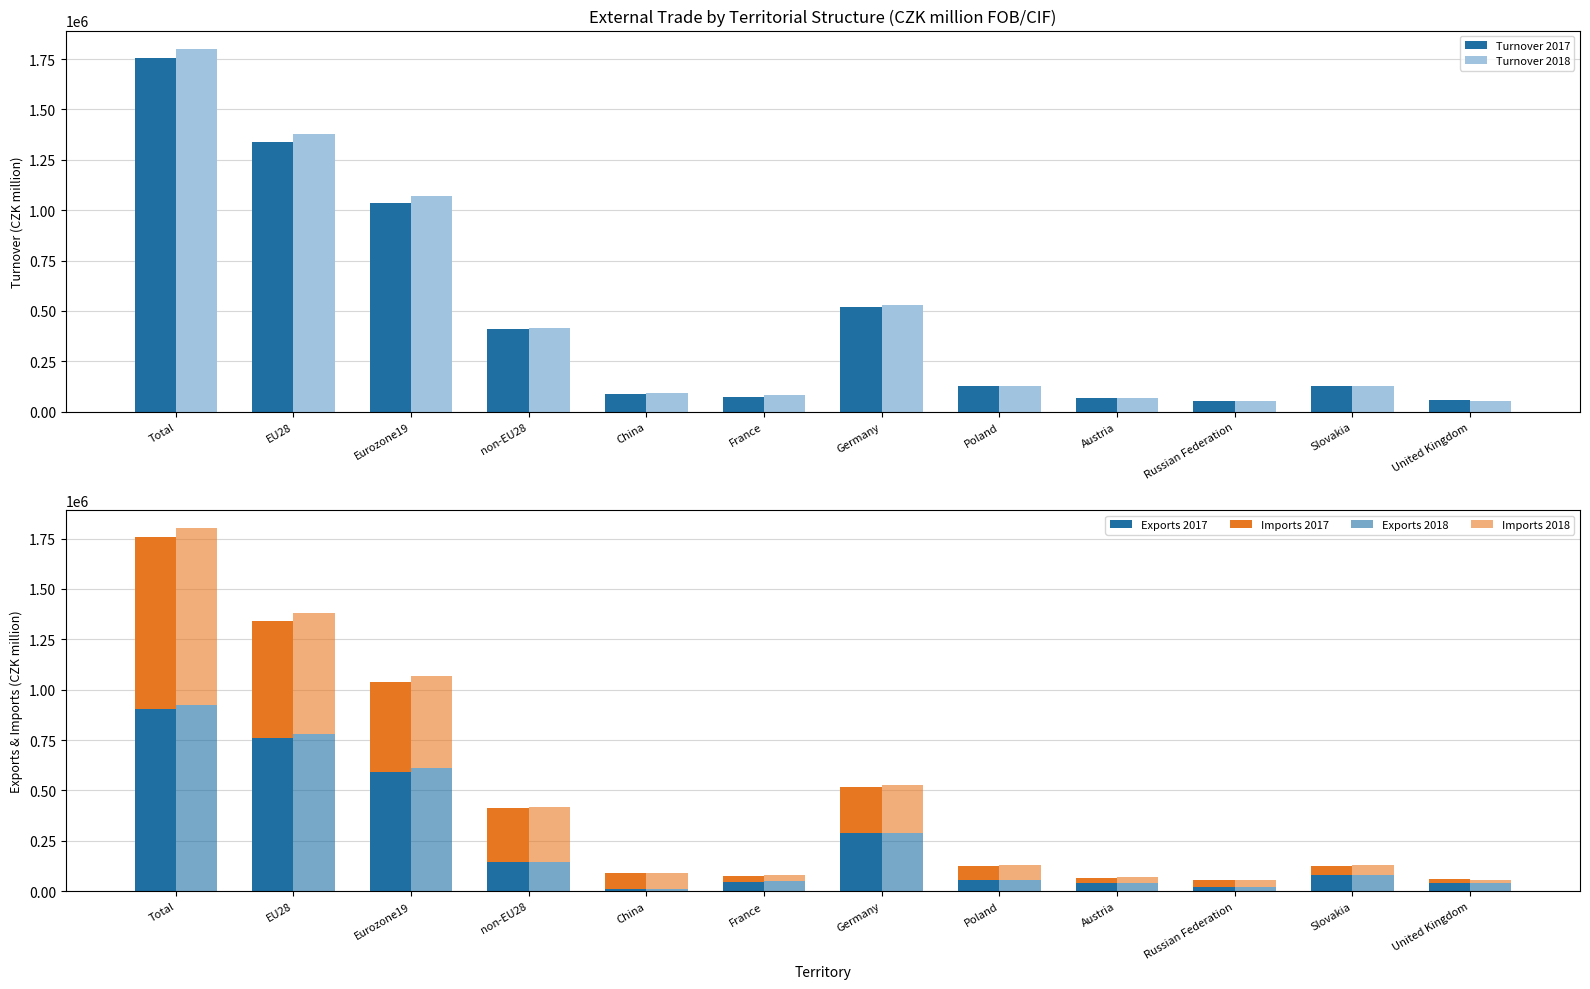

What is the label of the 12th bar from the right?

Total